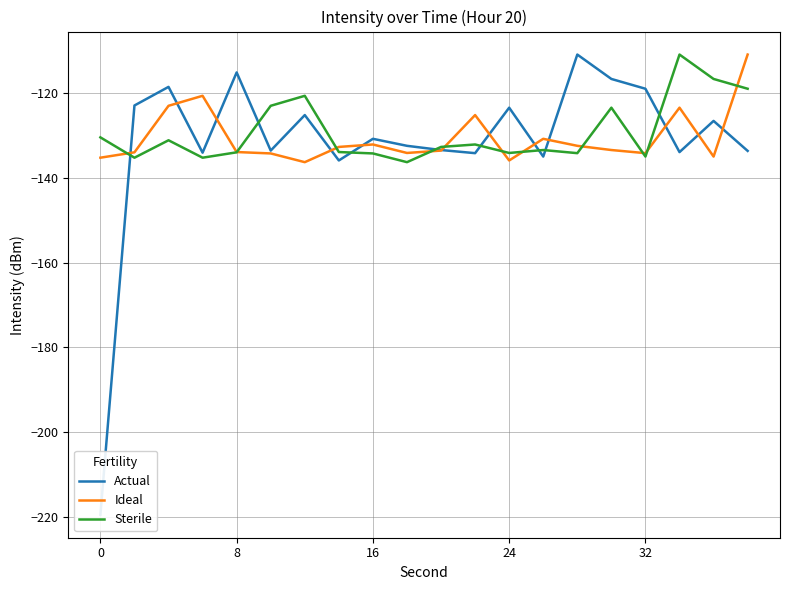

True or false: Ideal has a value of -69.5 at 32.

False